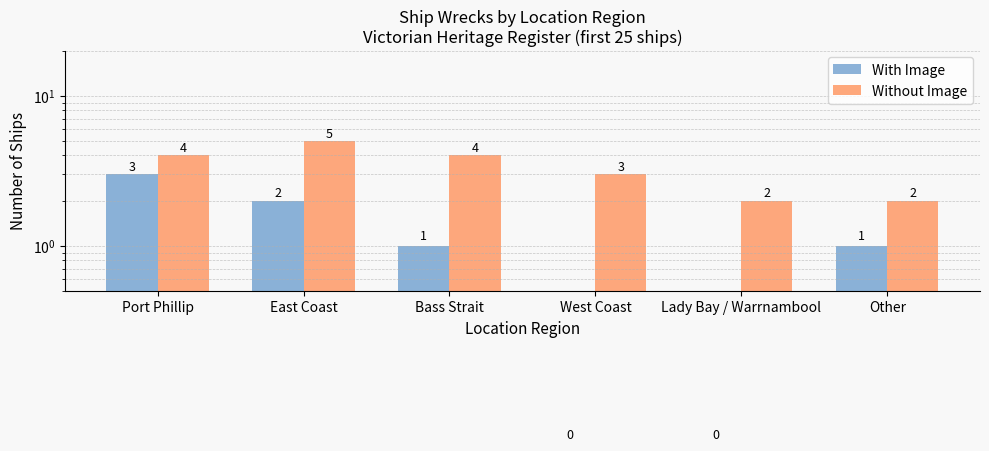

Between Port Phillip and West Coast, which series saw the biggest shift?

With Image